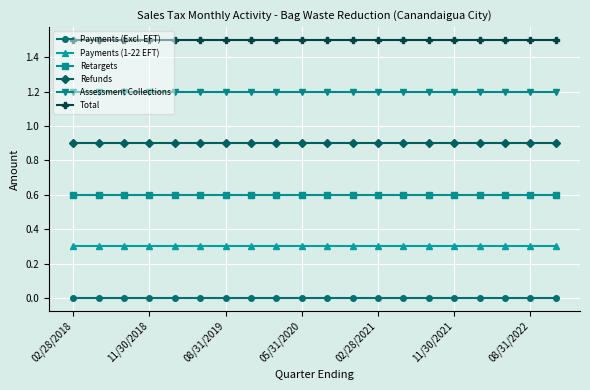

Rank the series by their average value, from lowest to highest.

Payments (Excl. EFT), Payments (1-22 EFT), Retargets, Refunds, Assessment Collections, Total